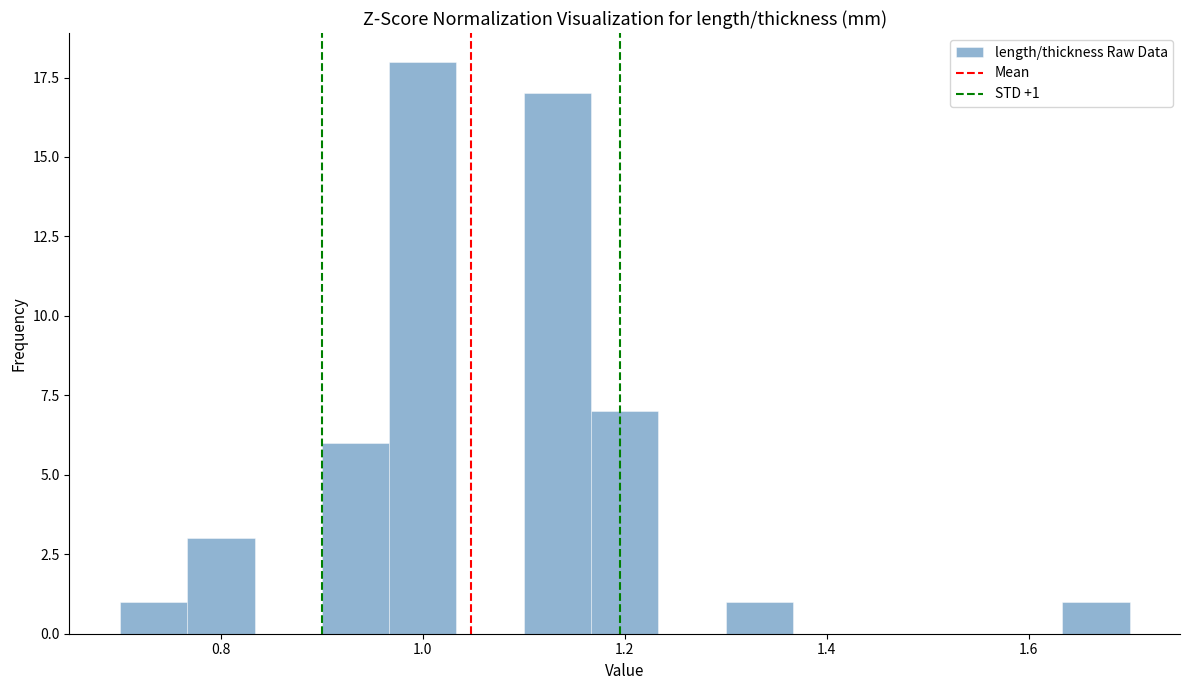

Read against the x-axis, roughly where is the centre of the tallest bar?

1.00